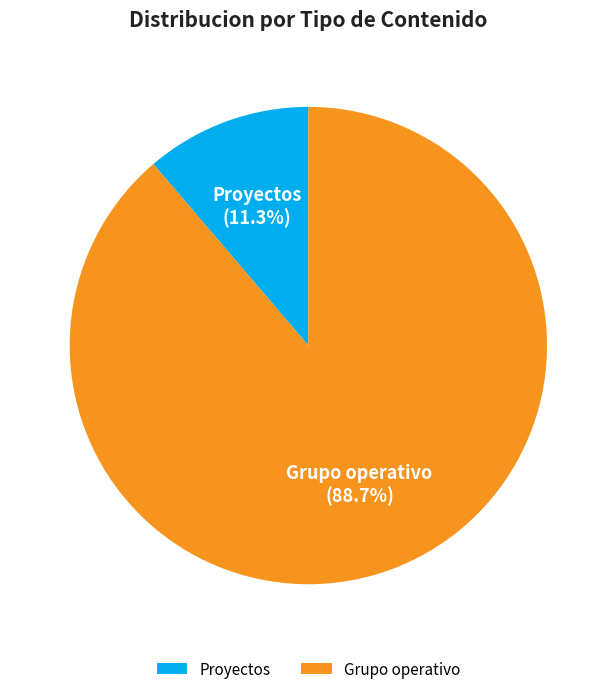

Between Grupo operativo and Proyectos, which is larger?

Grupo operativo